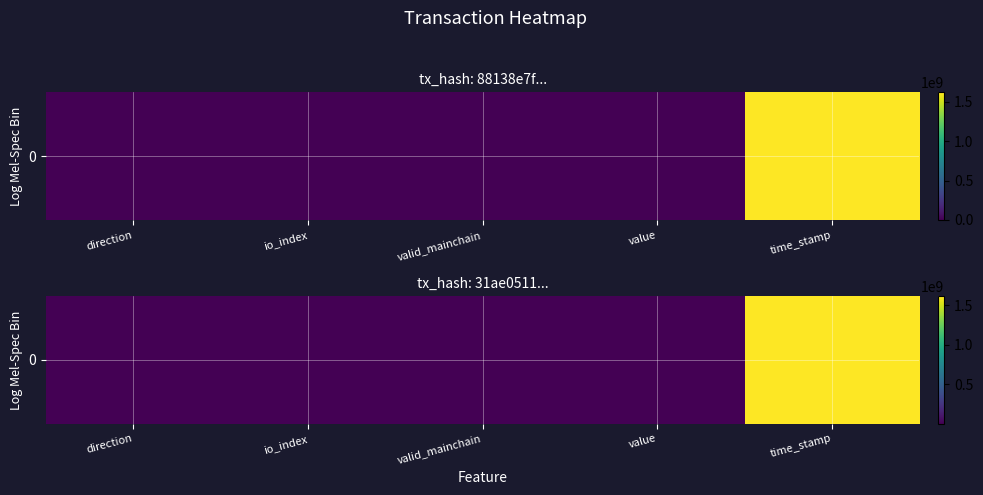

Is it true that the value at valid_mainchain is 1.0?

True